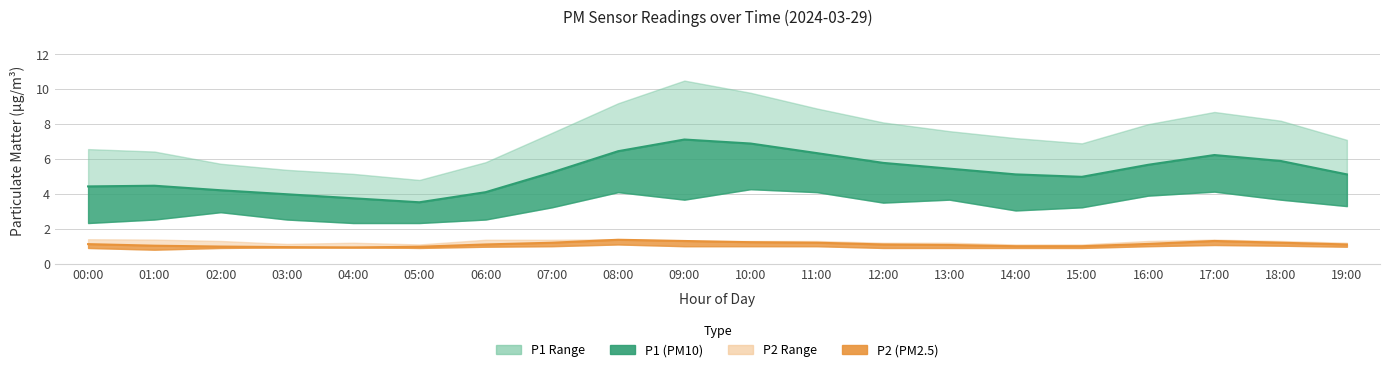

True or false: P1 and P2_lower cross at least once.

False